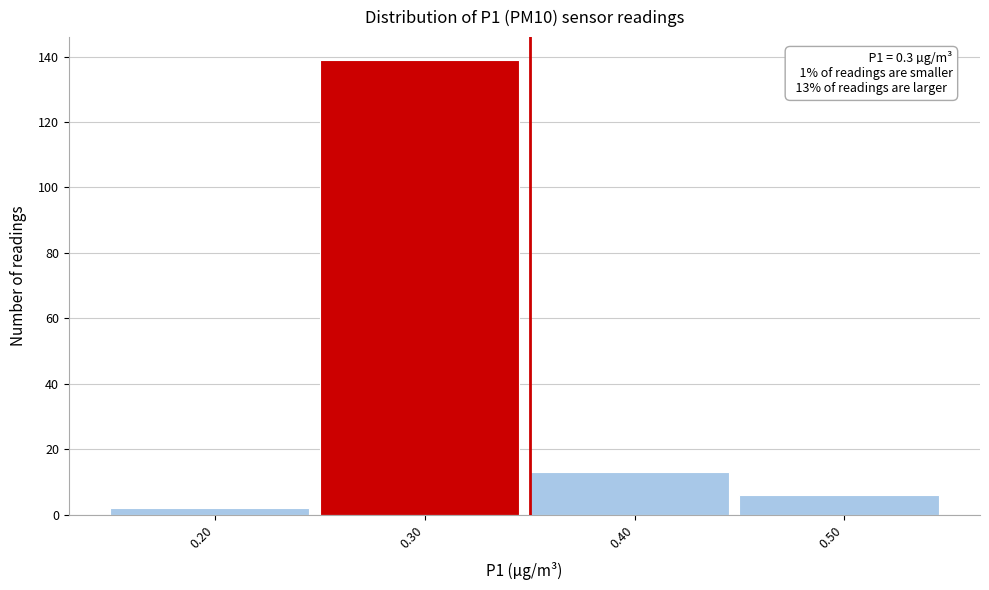

Over which range of the x-axis is the bar tallest?

0.25 to 0.35